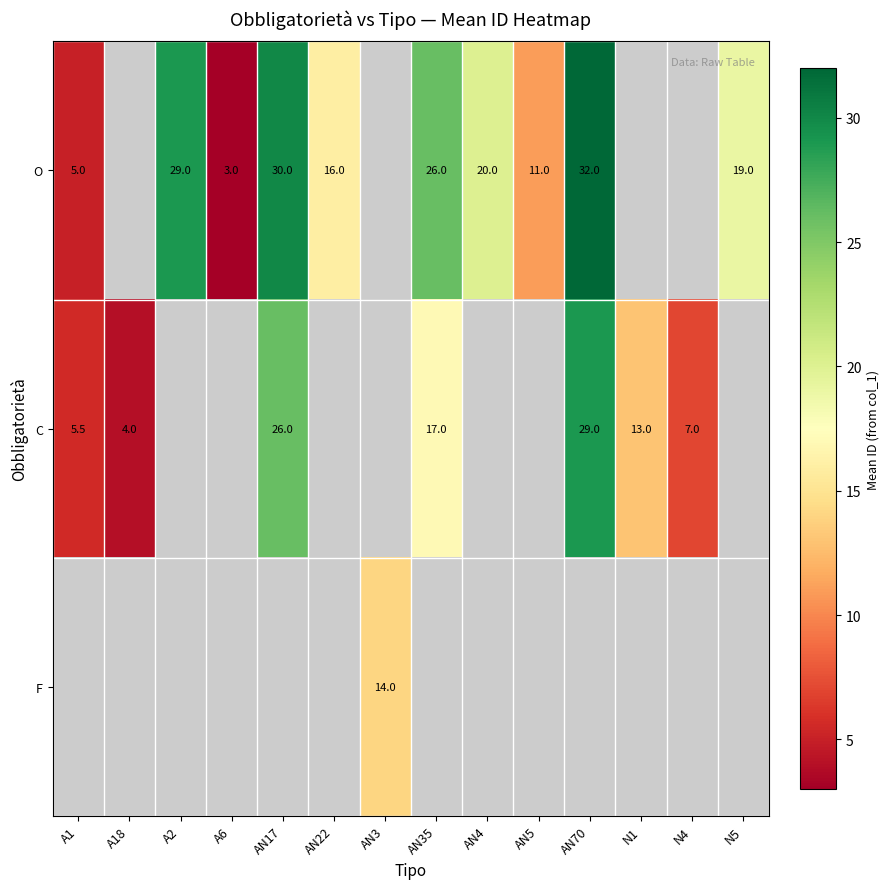

Is it true that O equals 6.0 at AN5?

False